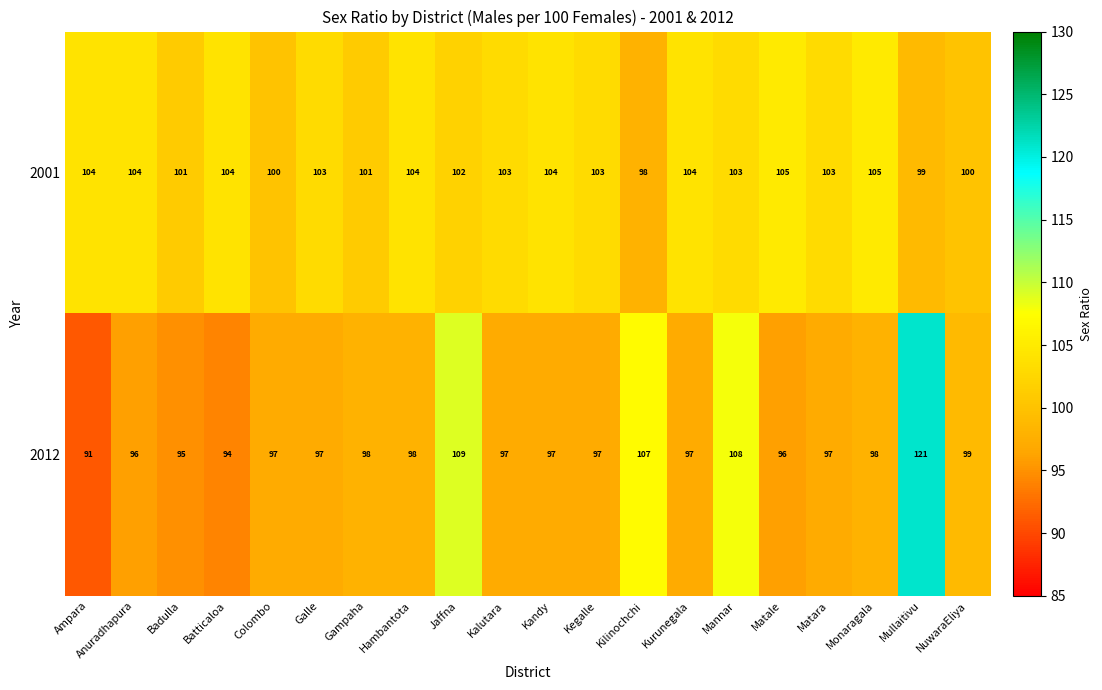

Which label corresponds to the smallest value in the chart?

Ampara